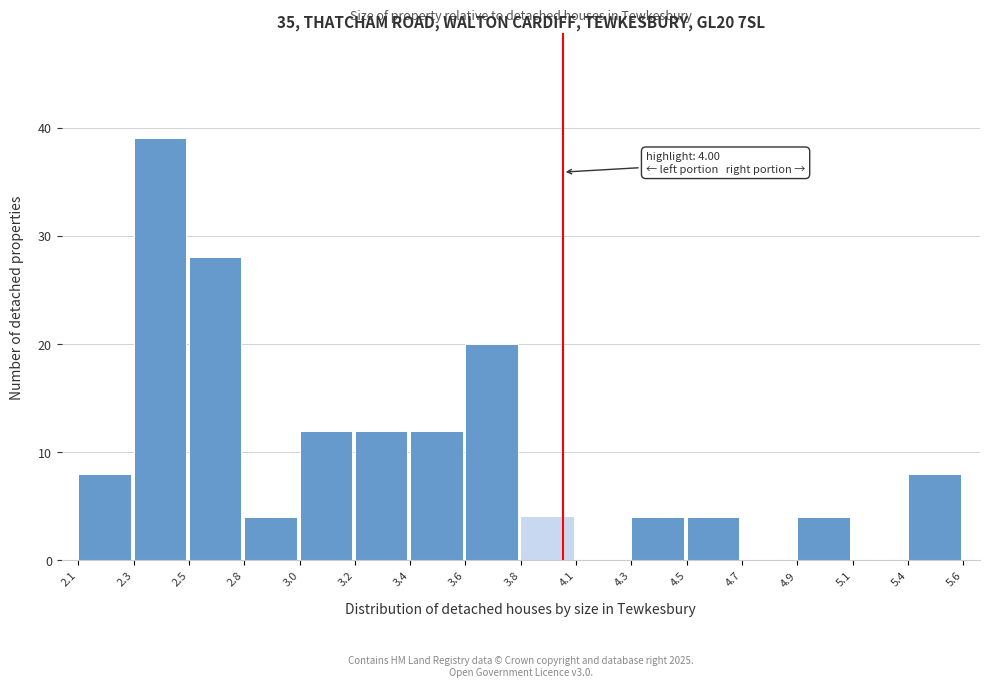

Reading left to right, what are all the values shown in this chart?

2.1=8	2.3=39	2.5=28	2.8=4	3.0=12	3.2=12	3.4=12	3.6=20	3.8=4	4.1=0	4.3=4	4.5=4	4.7=0	4.9=4	5.1=0	5.4=8